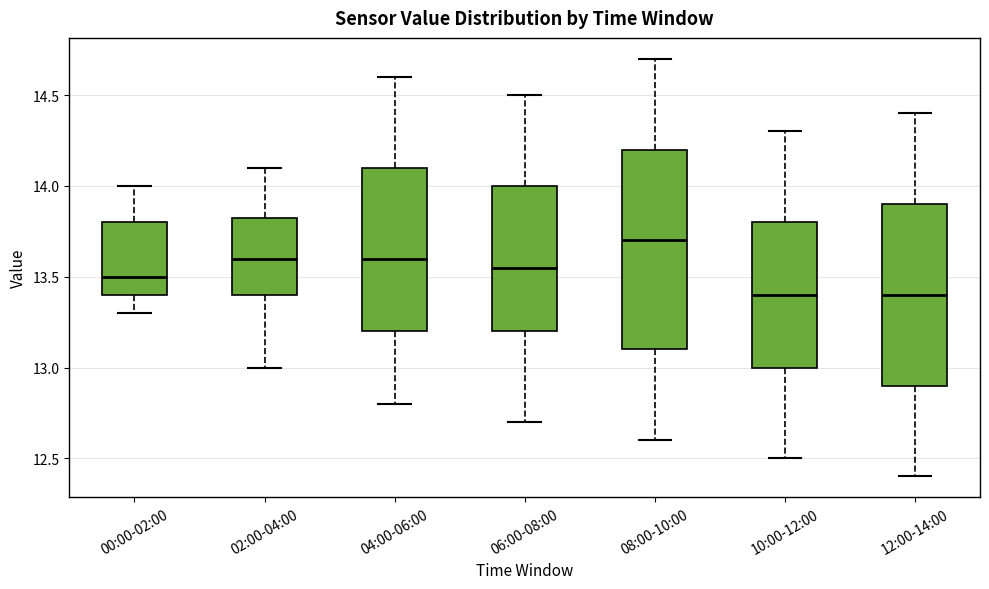

Comparing the boxes themselves (not the whiskers), which one is the tallest?

08:00-10:00